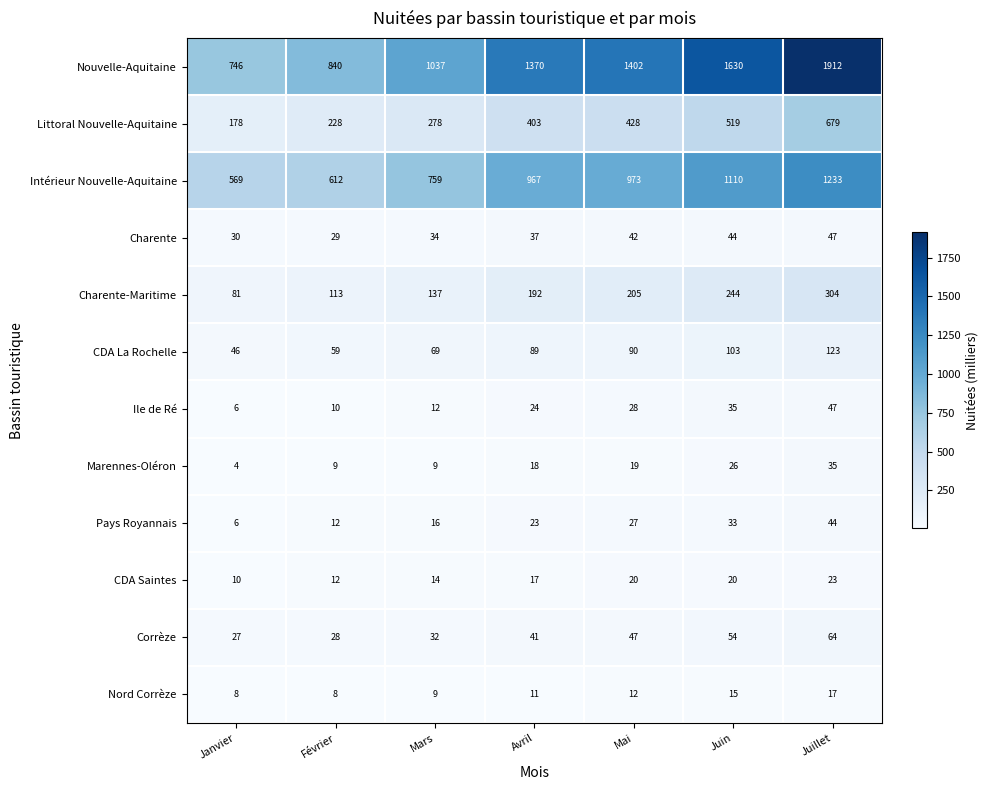

At how many categories does at least one series exceed 778?

6